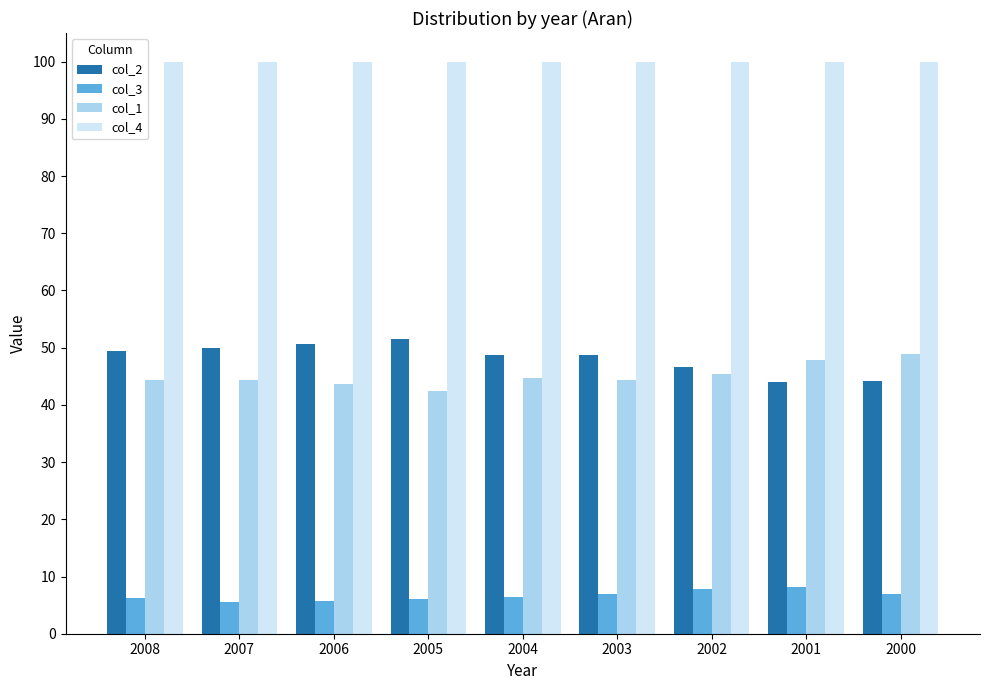

What is the greatest value displayed?

100.0